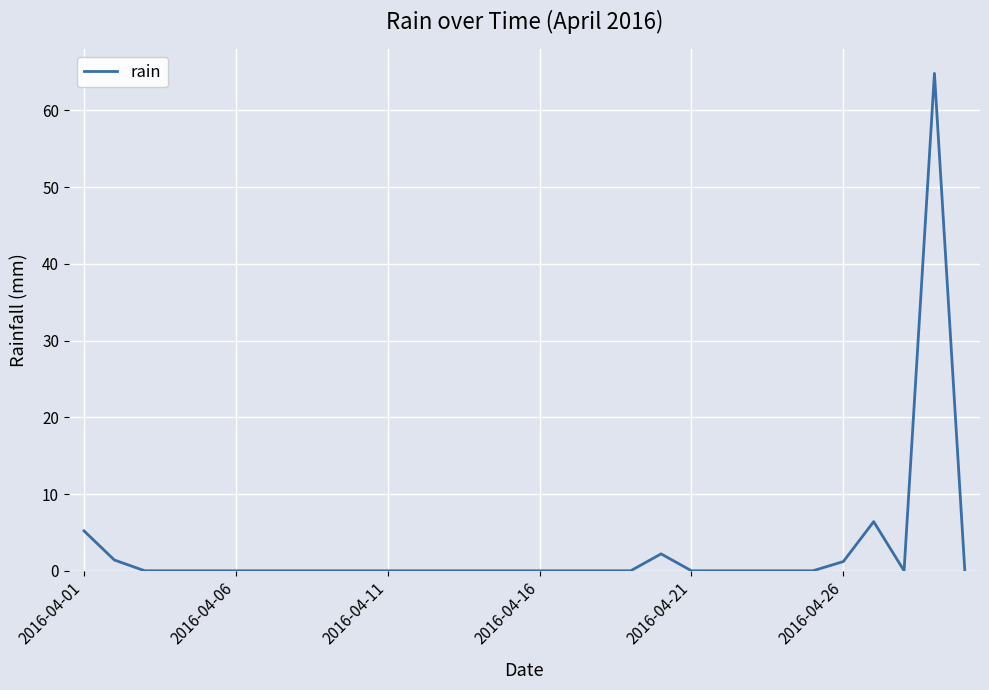

What is the difference between the maximum and minimum values?

64.8